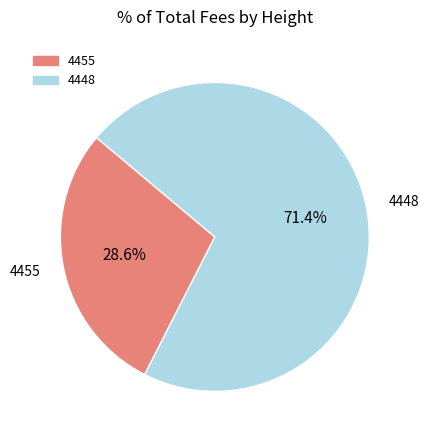

Which category has the smallest portion of the pie?

4455